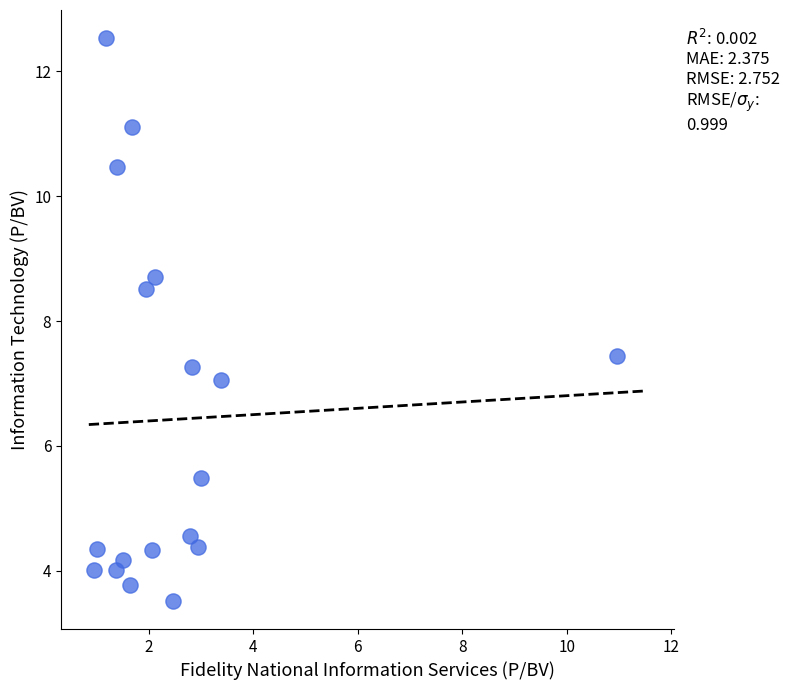

What is the range of X values (max minus min)?

10.0